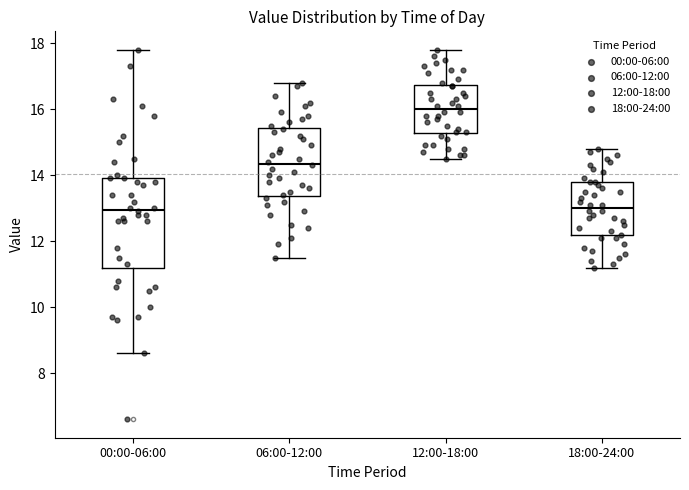

Which box is the tallest, from its lower edge to its upper edge?

00:00-06:00